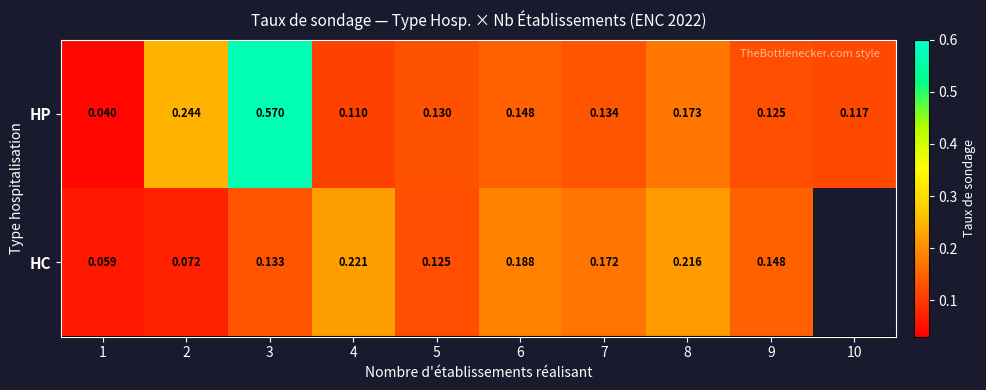

Is the value of HP at 3 greater than the value of HC at 9?

Yes